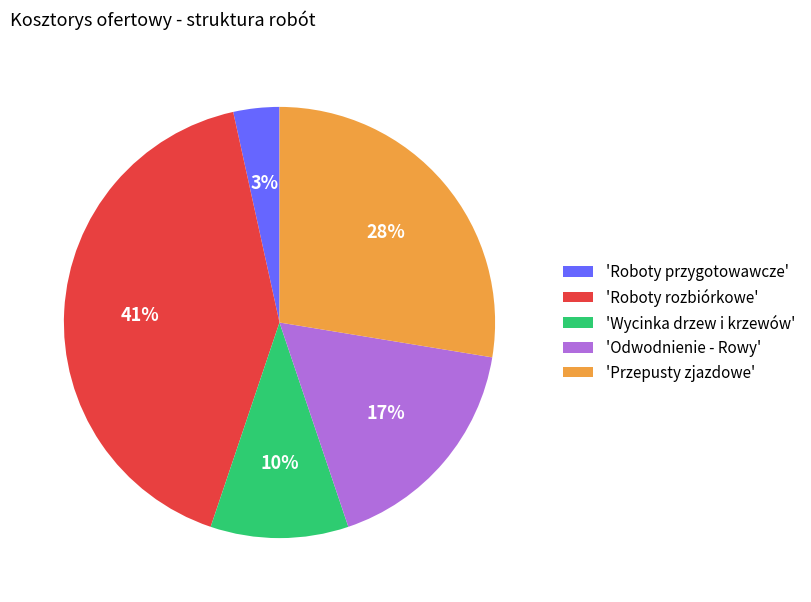

To the nearest percent, what is the average slice percentage?

20%